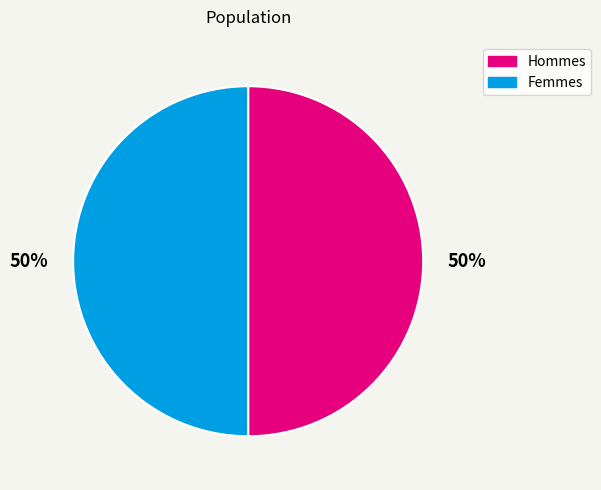

To the nearest percent, what portion does Hommes represent?

50%